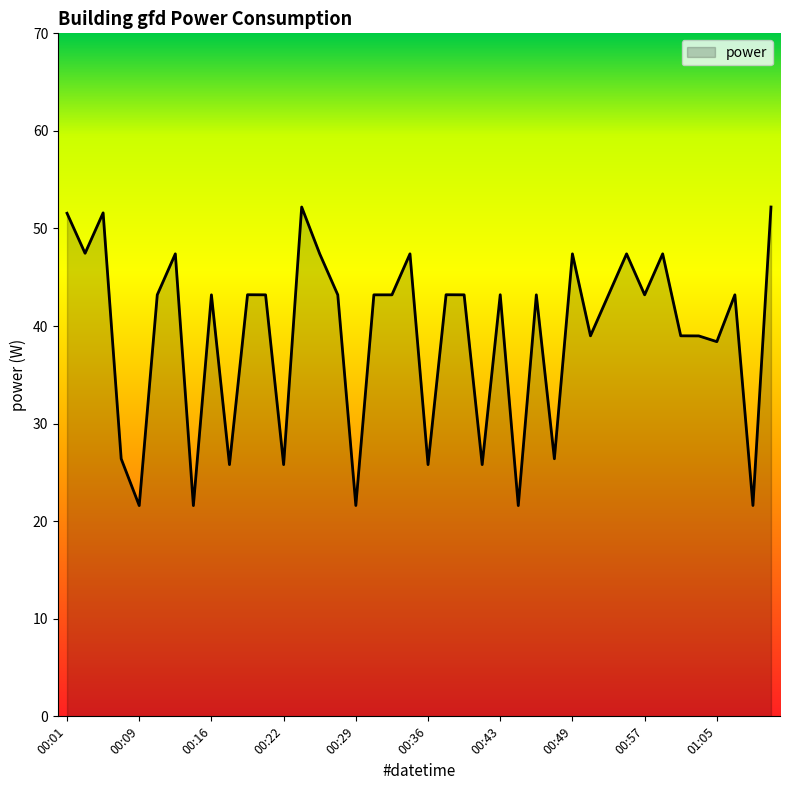

What is the greatest value displayed?

52.2